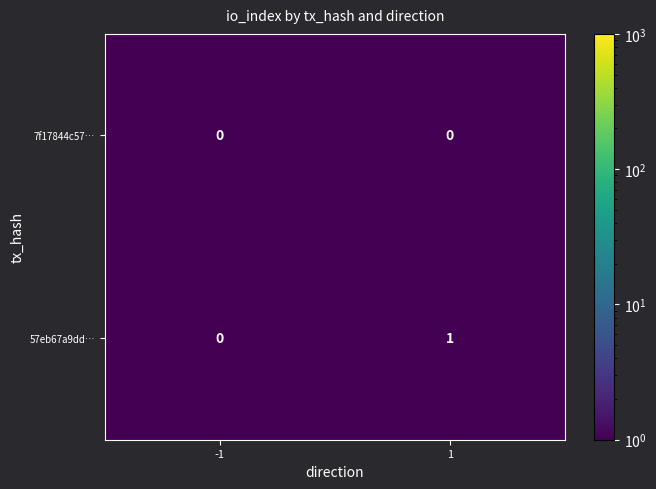

Reading left to right, extract all data points from this chart.

7f17844c57…: 0	0
57eb67a9dd…: 0	1